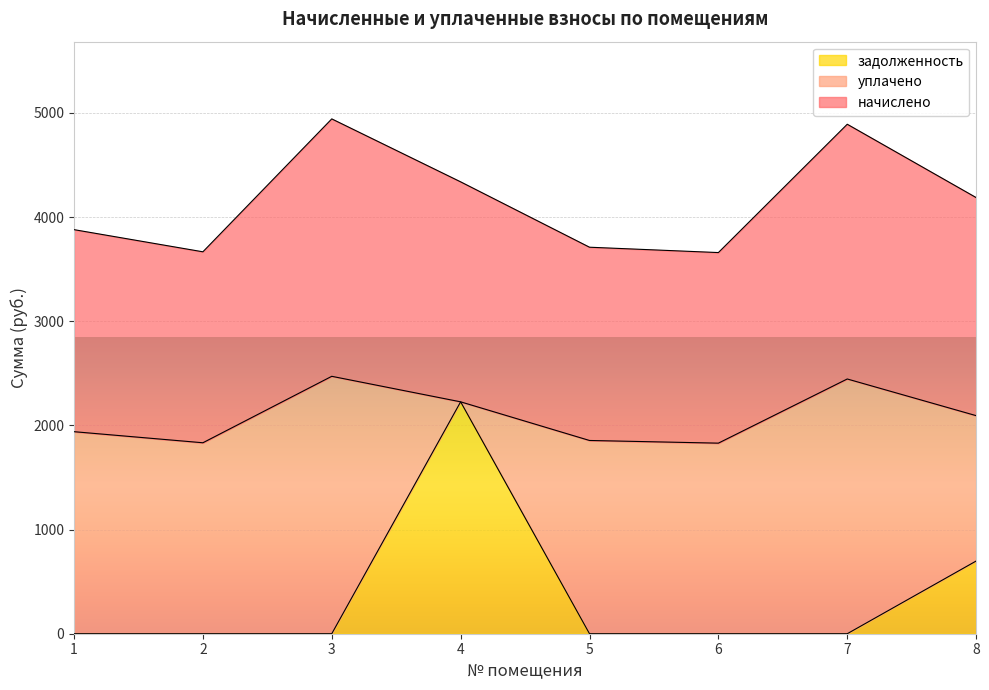

How many positive values does the задолженность series have?

2